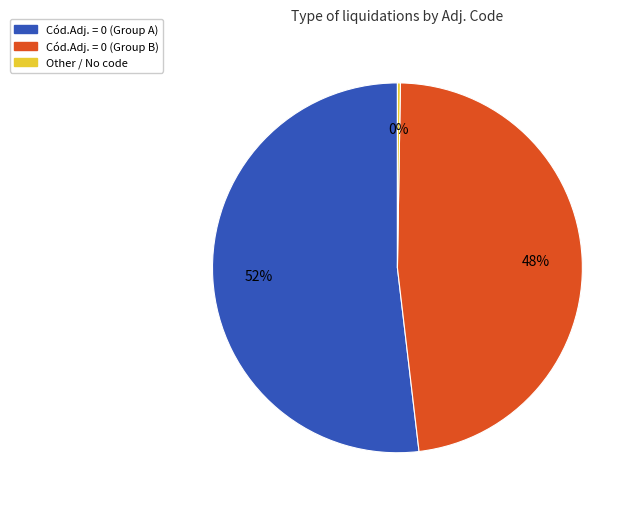

To the nearest percent, what is the average slice percentage?

33%